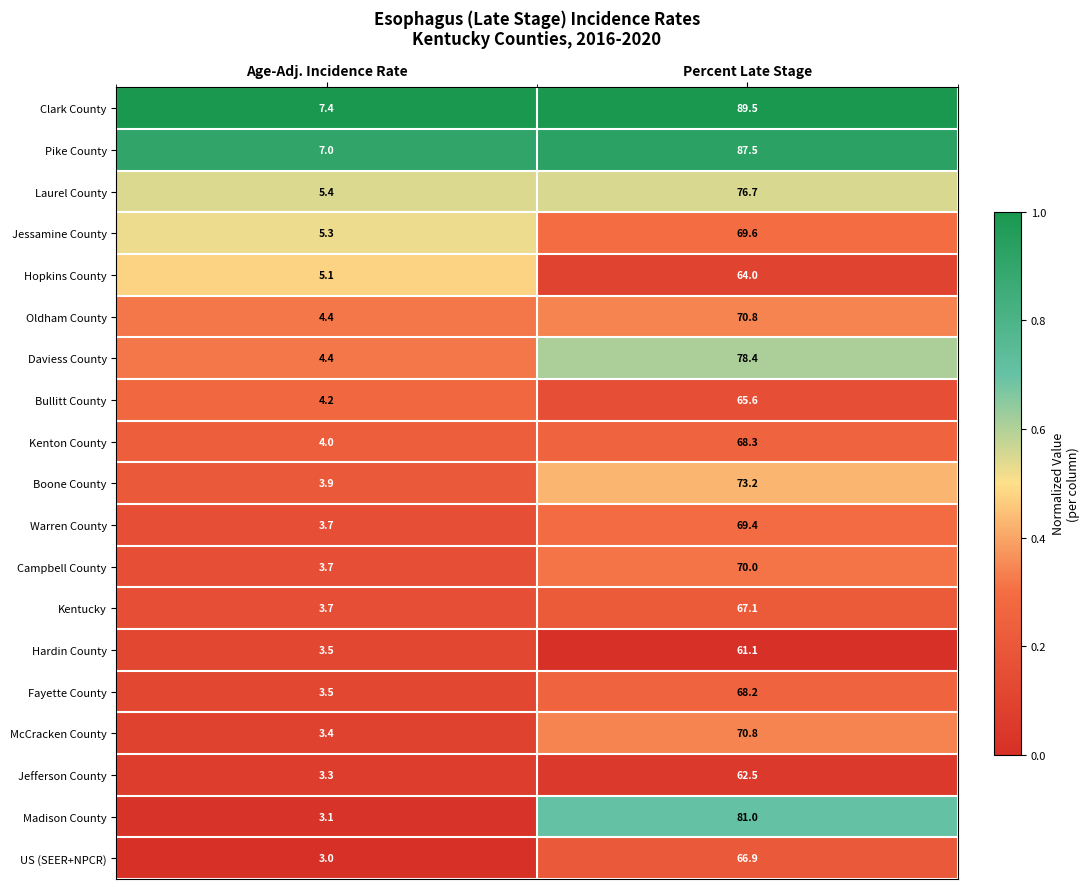

What is the difference between the highest and lowest values at Age-Adj. Incidence Rate?

4.4